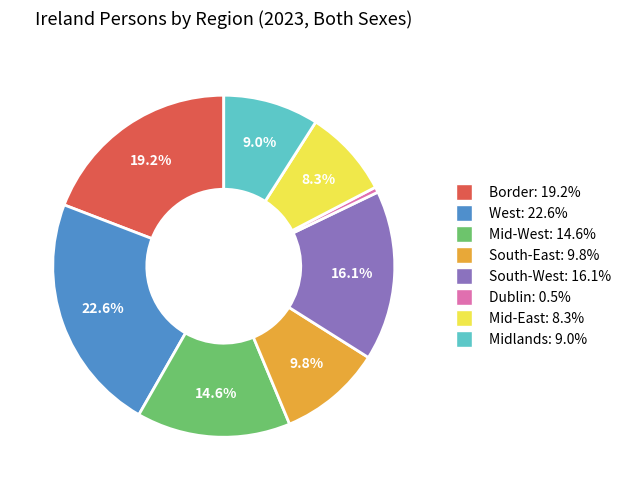

What is the smallest slice in the pie chart?

Dublin